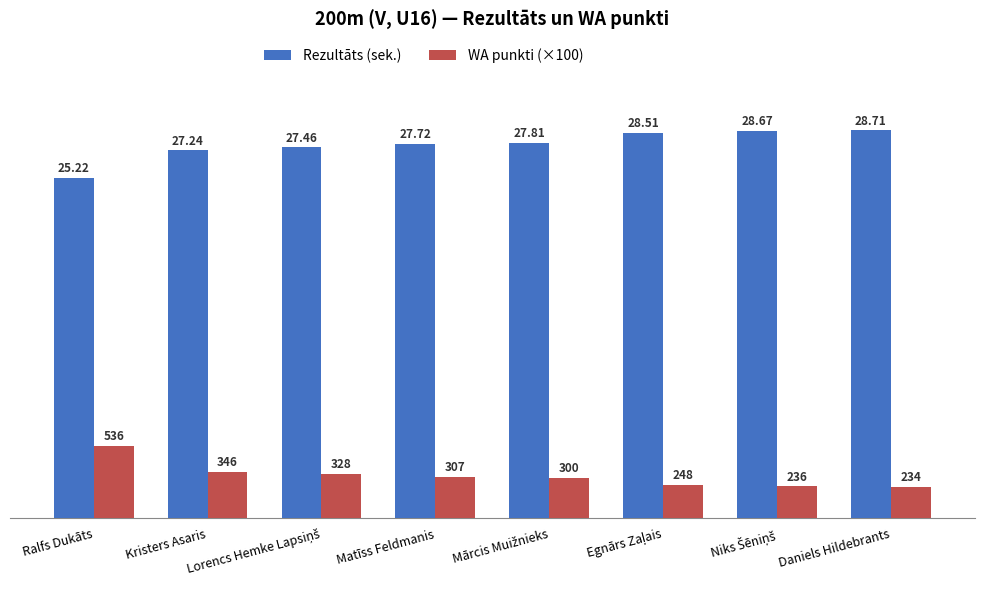

What is the label of the 4th bar from the left?

Matīss Feldmanis